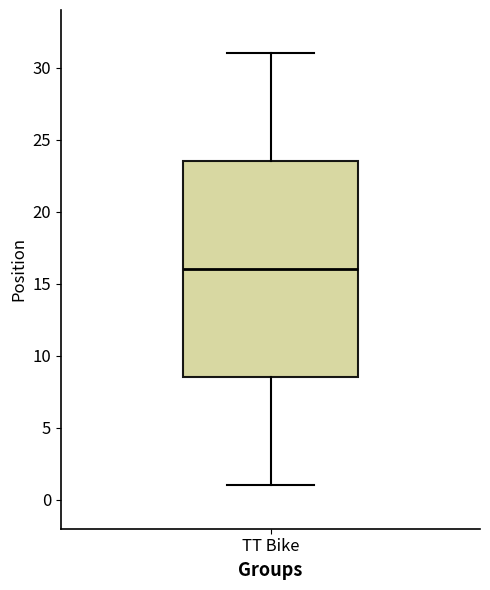

Transcribe this box plot: give where the median line is, the range the box spans, and where the two whiskers end, as read against the y-axis. The values are not printed on the chart, so give them approximately, as read against the axis.

median 16.0, box 8.5 to 23.5, whiskers 1.0 to 31.0